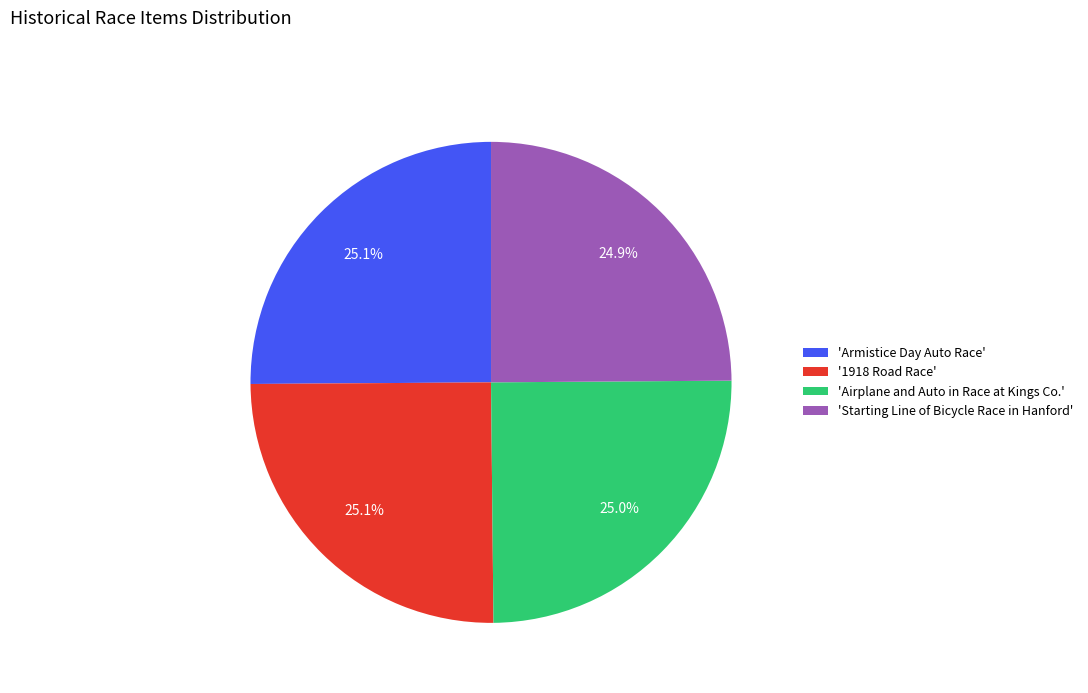

How many slices are in this pie chart?

4